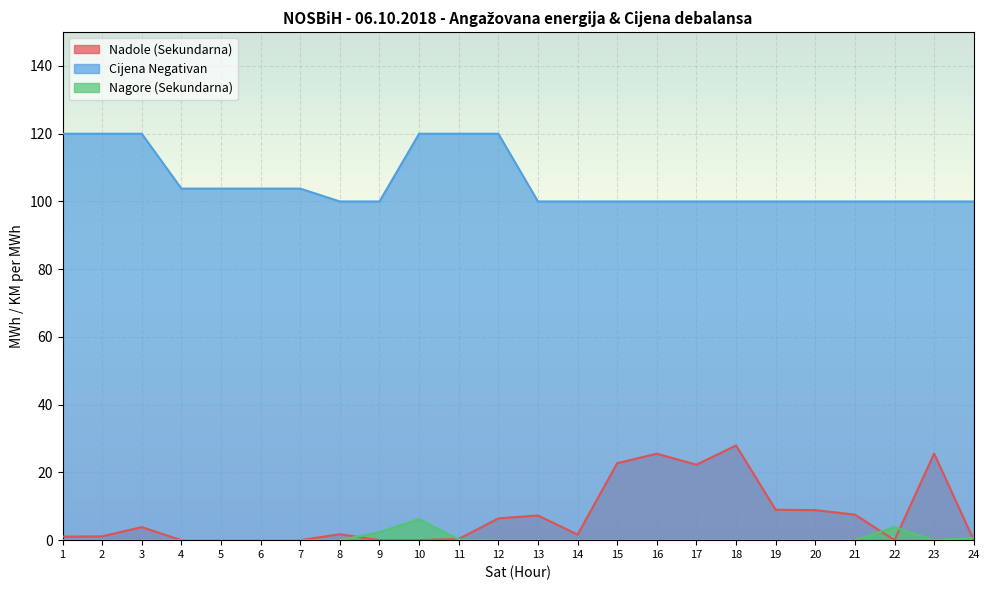

Which category has the lowest value in the Nagore (Sekundarna) series?

1